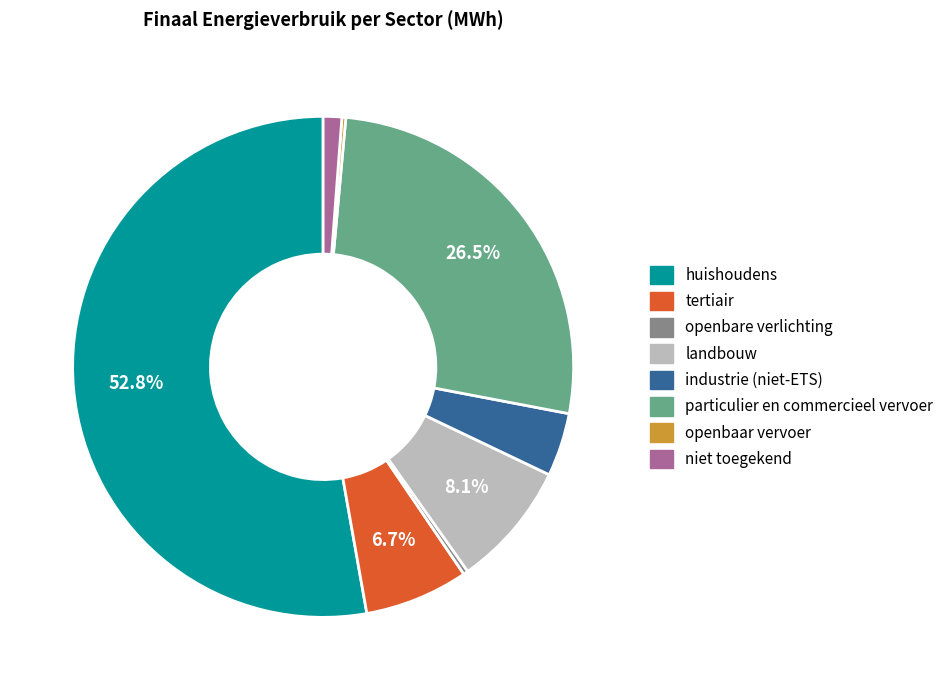

Which has a higher value, particulier en commercieel vervoer or huishoudens?

huishoudens